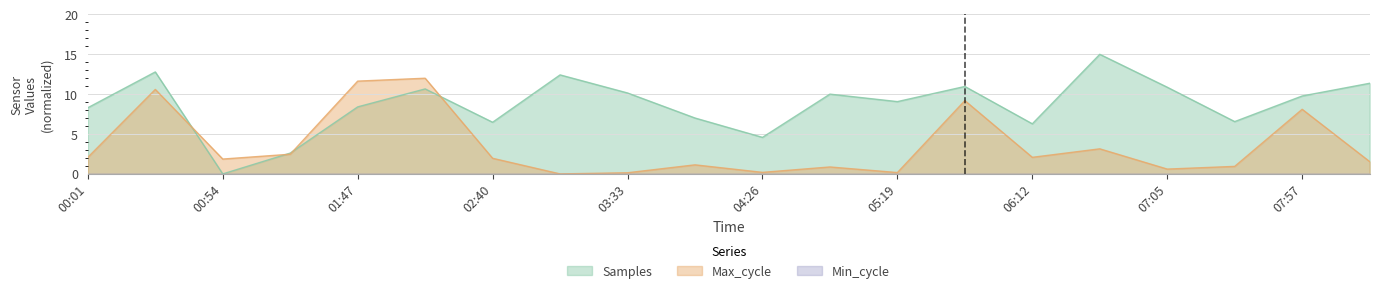

At which category is the sum across all series the highest?

00:28